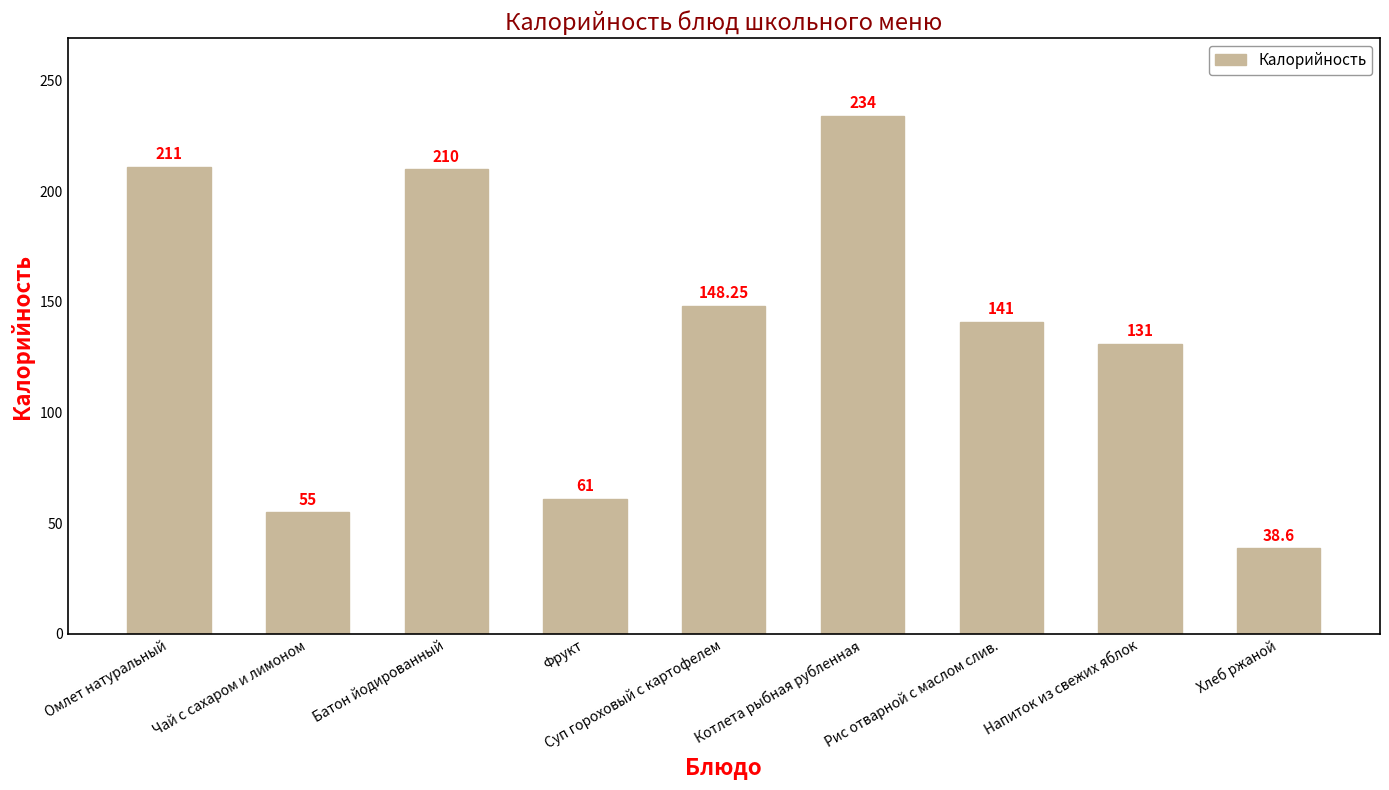

Which category has the lowest value across all series?

Хлеб ржаной